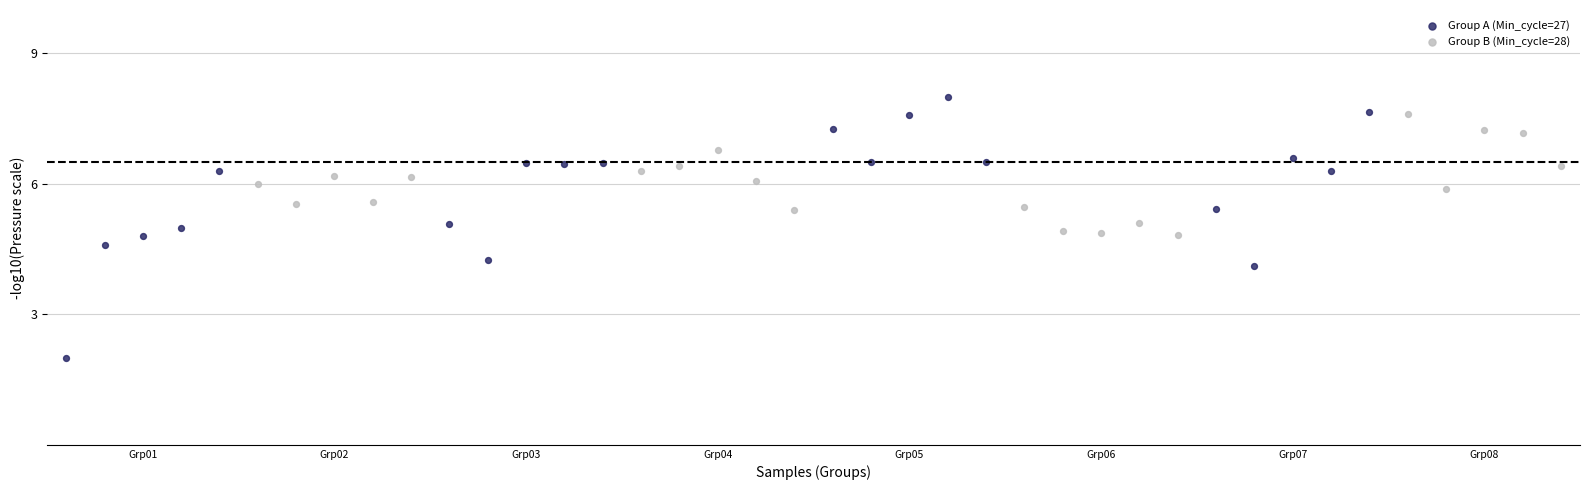

Which series contains the lowest Y value?

Group A (Min_cycle=27)